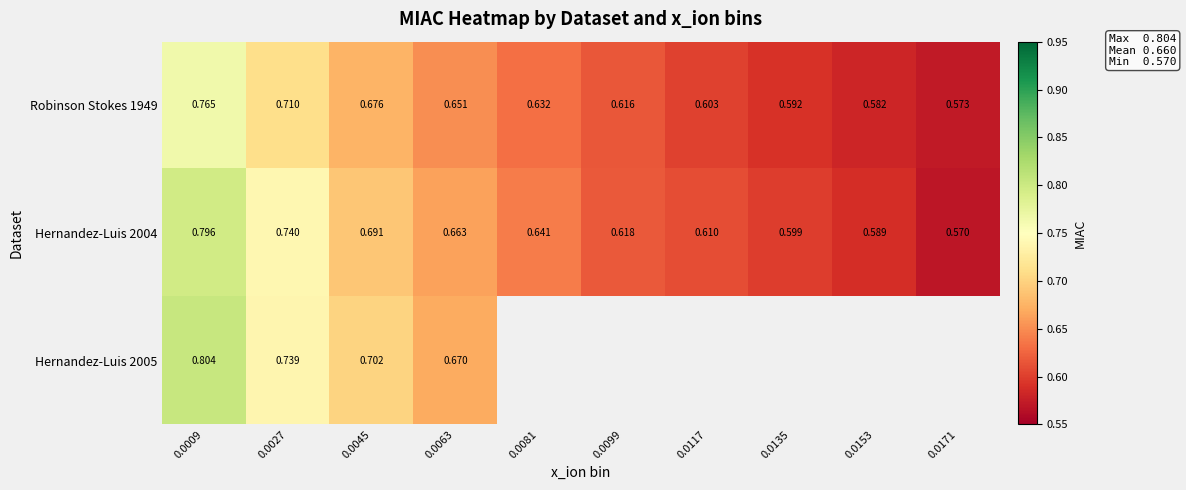

Which label corresponds to the smallest value in the chart?

0.0171